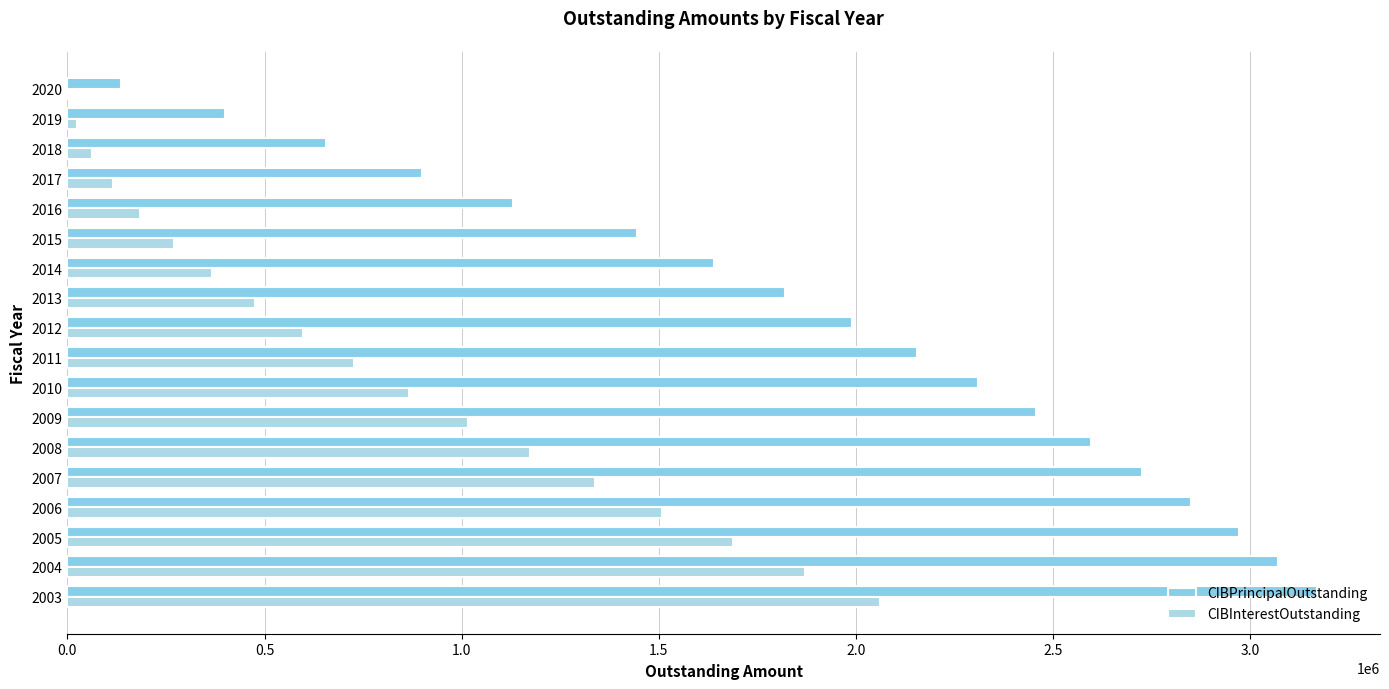

What are all the series names shown in the legend?

CIBPrincipalOutstanding, CIBInterestOutstanding